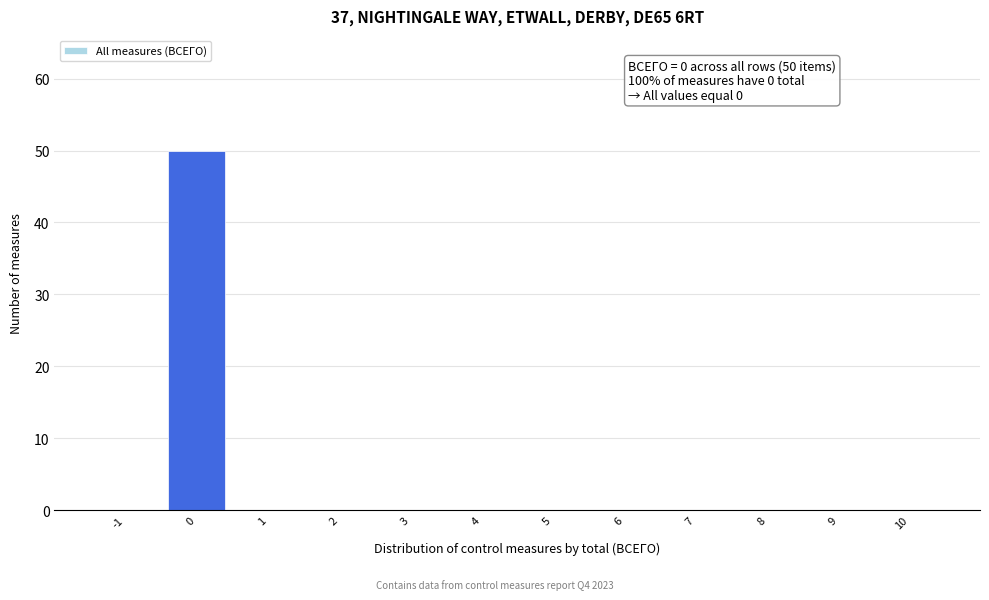

Reading left to right, list all the values displayed in this chart.

-1=0	0=50	1=0	2=0	3=0	4=0	5=0	6=0	7=0	8=0	9=0	10=0